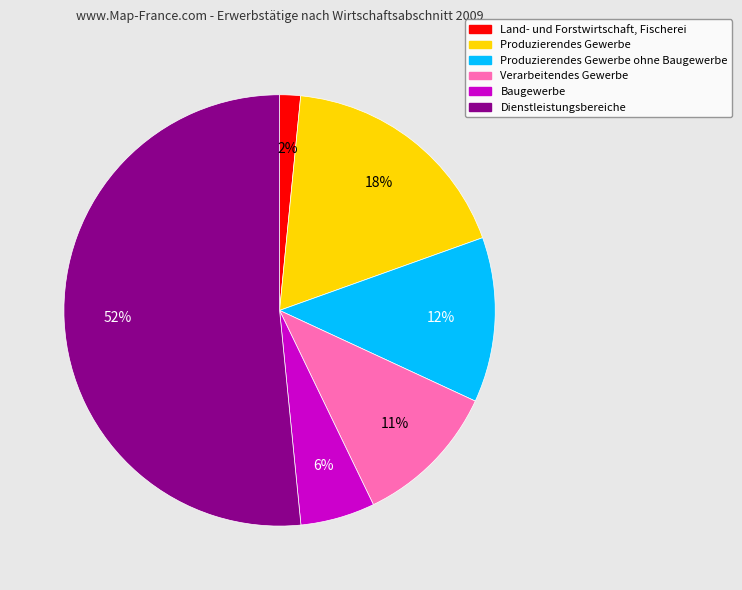

Is there any slice that represents more than half of the pie?

Yes